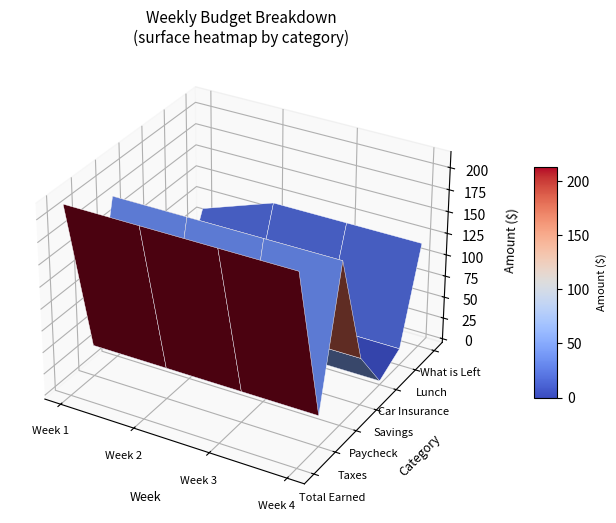

Reading left to right, extract all data points from this chart.

Total Earned: 213.6	213.6	213.6	213.6
Taxes: 31.4	31.4	31.4	31.4
Paycheck: 182.2	182.2	182.2	182.2
Savings: 50.0	50.0	50.0	50.0
Car Insurance: 30.0	0.0	0.0	0.0
Lunch: 15.0	15.0	15.0	15.0
What is Left: 87.2	117.2	117.2	117.2